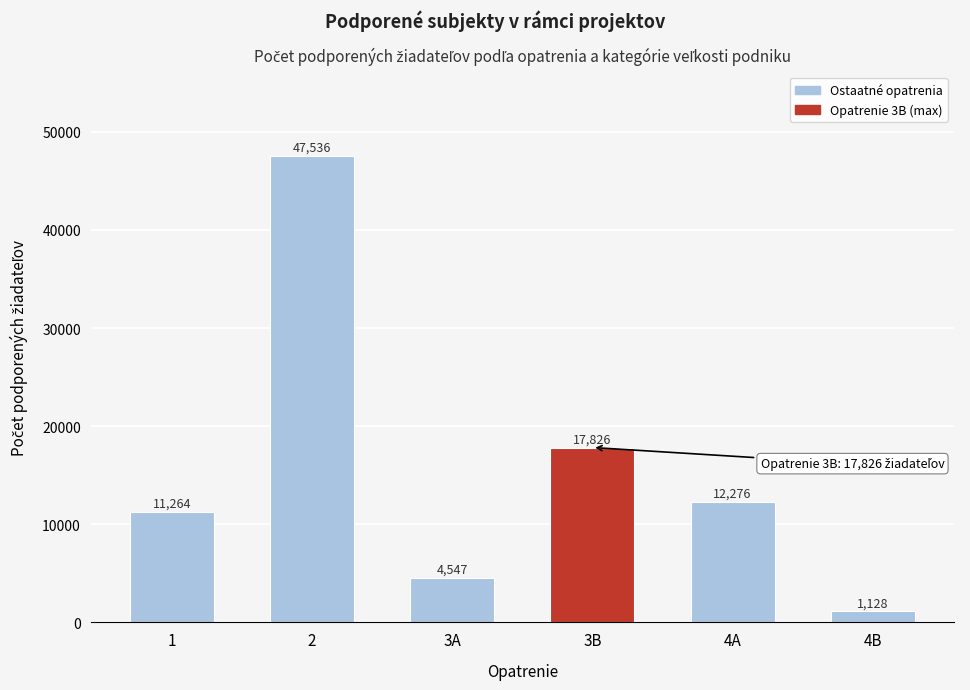

Reading right to left, what are all the values shown in this chart?

1128	12276	17826	4547	47536	11264